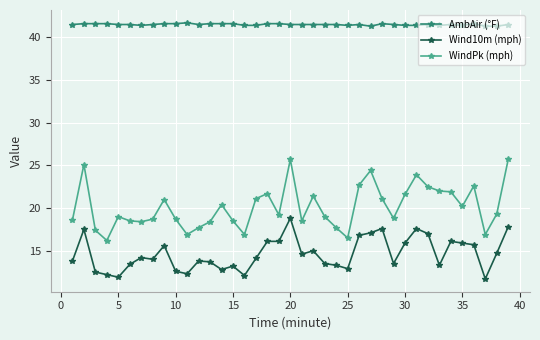

True or false: AmbAir (°F) has more than 0 points higher than both neighbors.

True